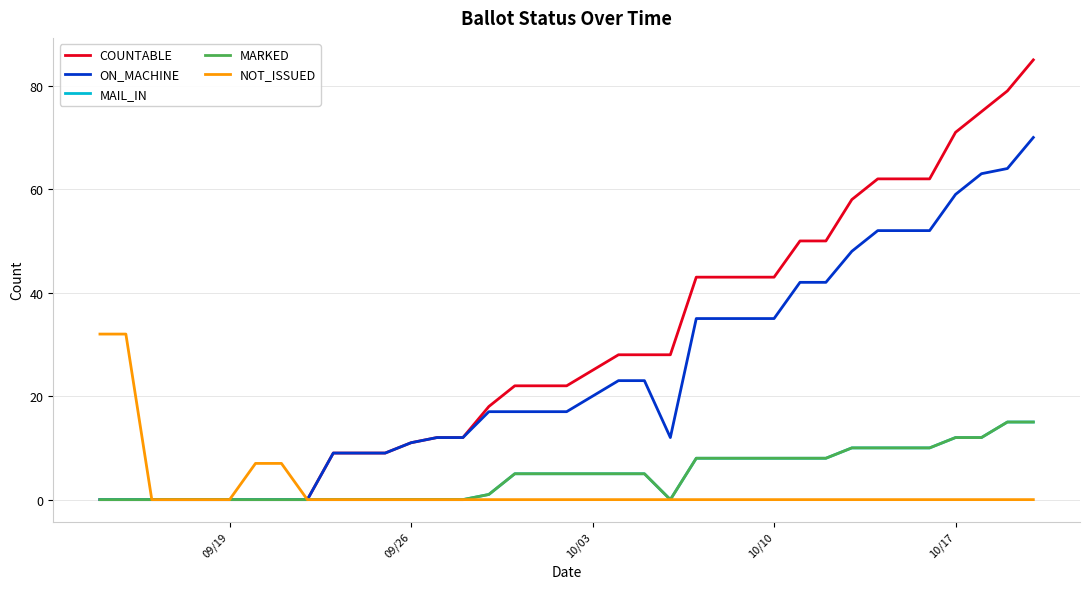

Does the chart display data point markers on the line(s)?

No